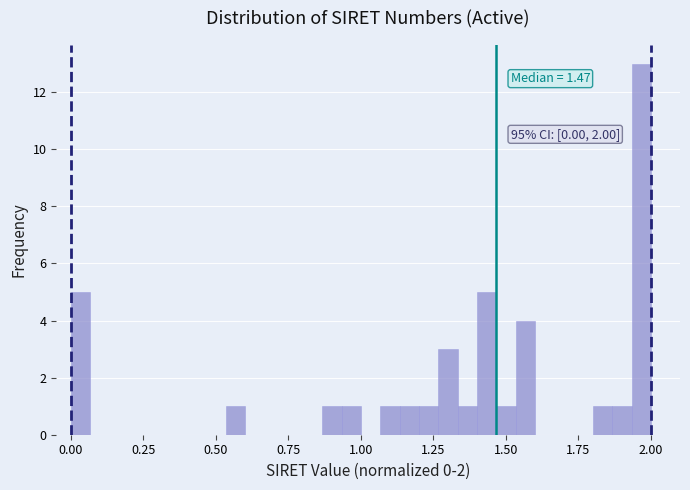

Around what value on the x-axis is the tallest bar? Give the approximate position of its centre, as read against the axis.

1.95